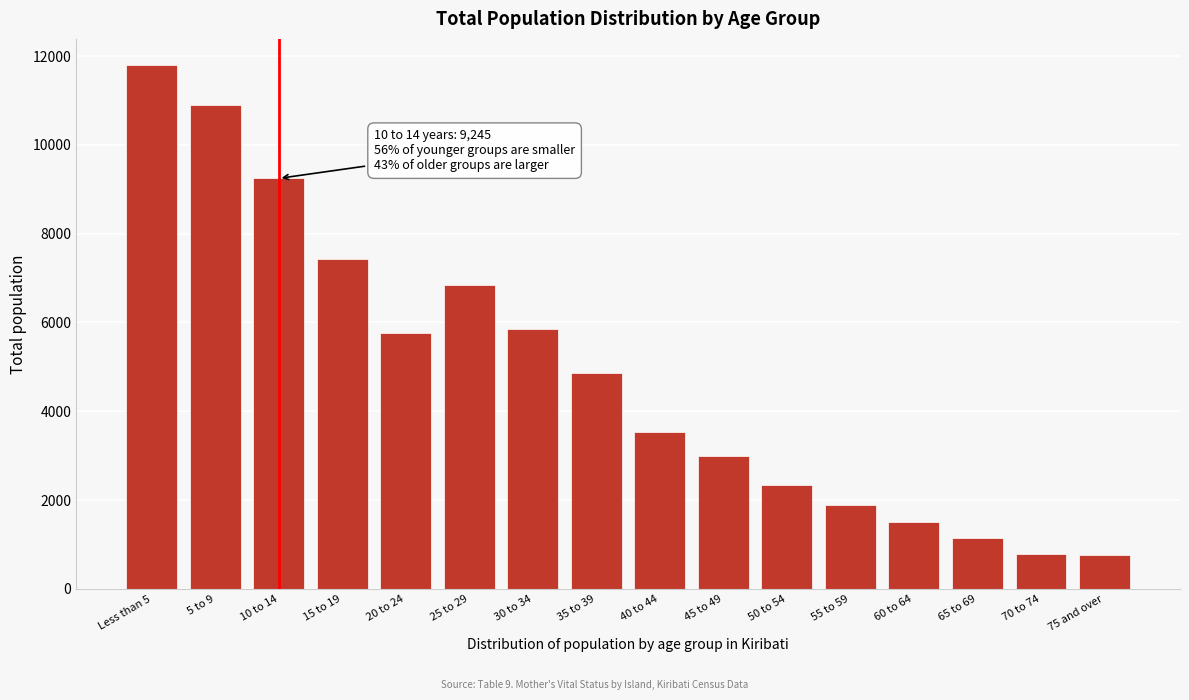

What is the average value?

4853